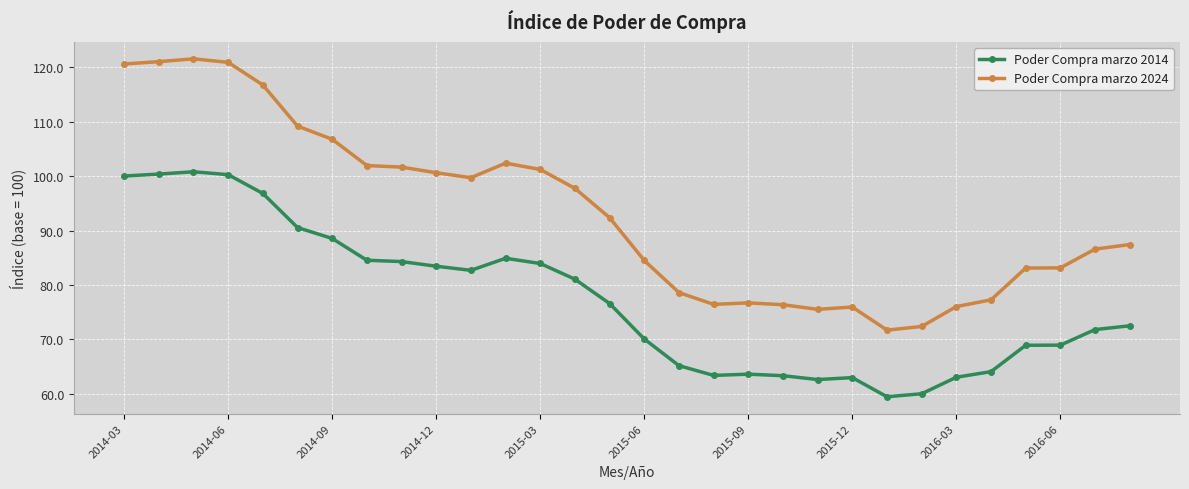

What is the minimum value for Poder Compra marzo 2014?

59.5